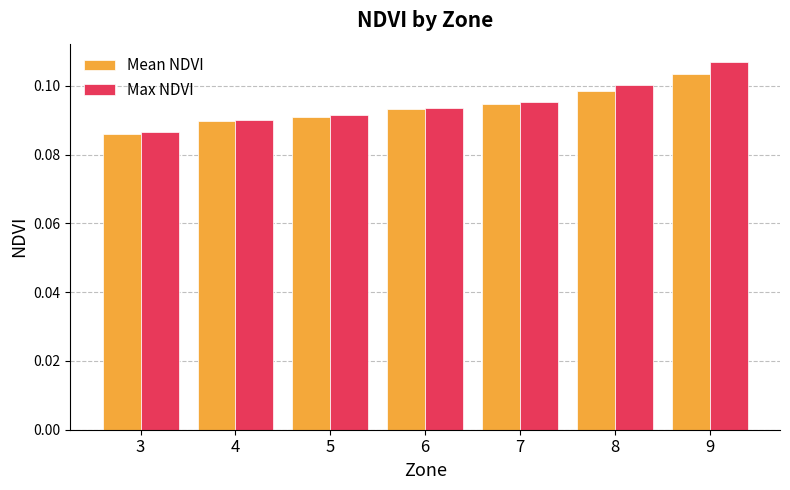

The Mean NDVI series shows 0.2 at 4. True or false?

False